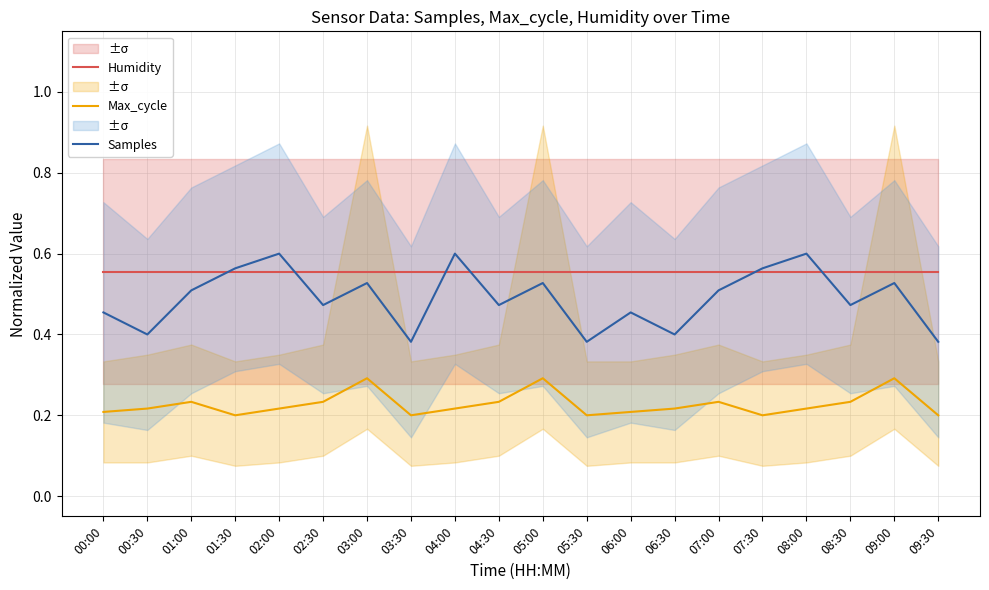

What is the maximum value shown in the chart?

0.6